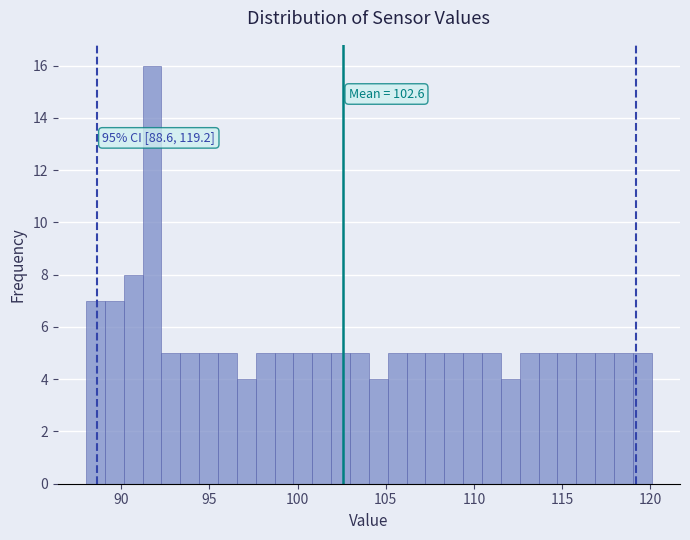

Around what value on the x-axis is the tallest bar? Give the approximate position of its centre, as read against the axis.

91.5